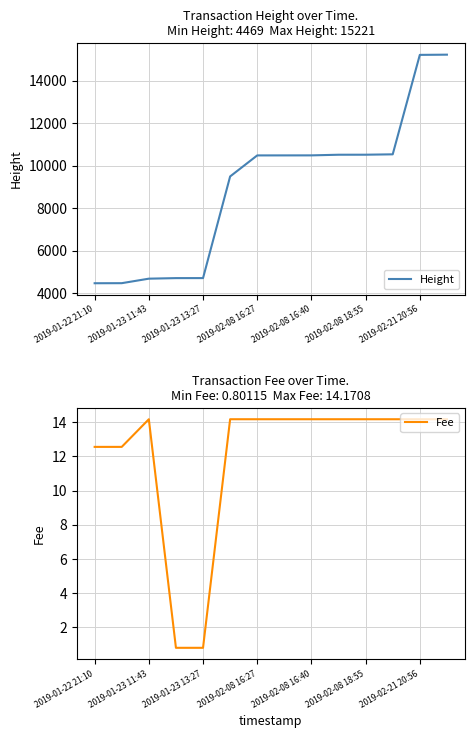

Which series has the largest total across all categories?

Height